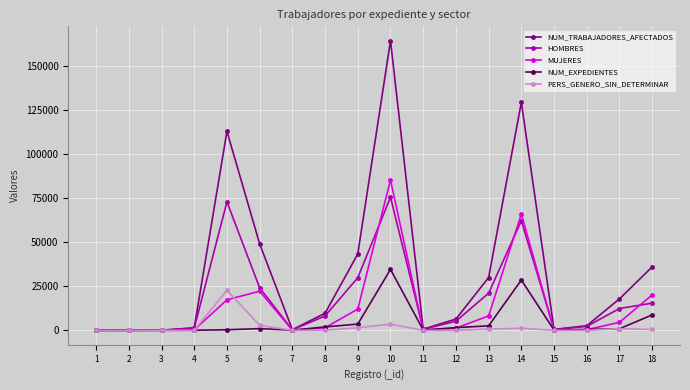

The value of PERS_GENERO_SIN_DETERMINAR at 15 is 0. True or false?

True